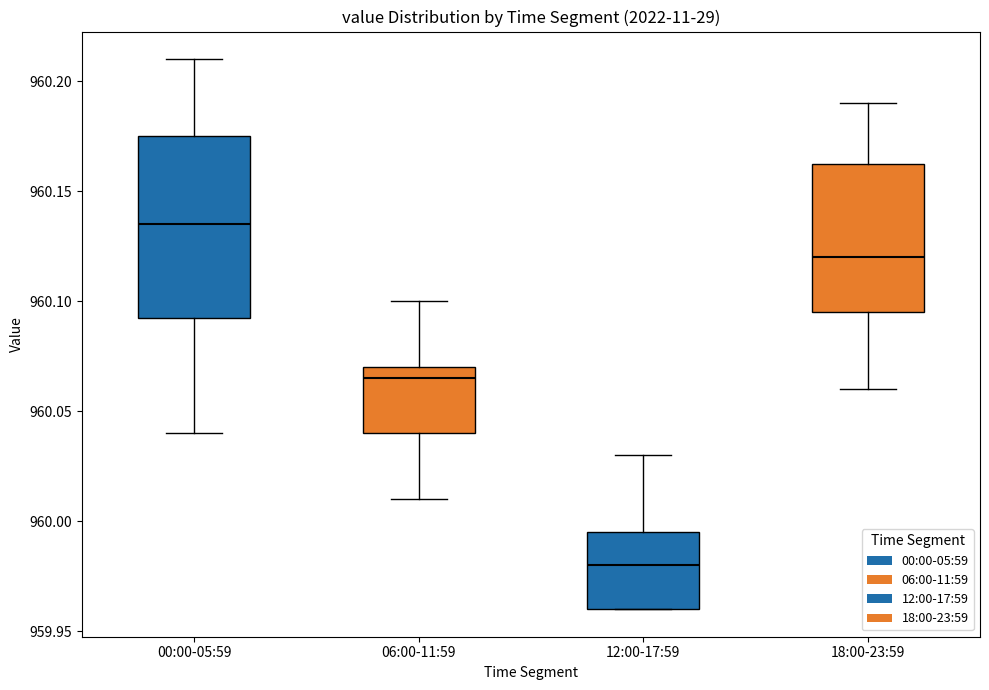

Reading left to right, transcribe this box plot: for each box, give where its median line is, the range the box spans, and where its two whiskers end, as read against the y-axis. The values are not printed on the chart, so give them approximately, as read against the axis.

00:00-05:59: median 960.135, box 960.095 to 960.175, whiskers 960.040 to 960.210
06:00-11:59: median 960.065, box 960.040 to 960.070, whiskers 960.010 to 960.100
12:00-17:59: median 959.980, box 959.960 to 959.995, whiskers 959.960 to 960.030
18:00-23:59: median 960.120, box 960.095 to 960.165, whiskers 960.060 to 960.190